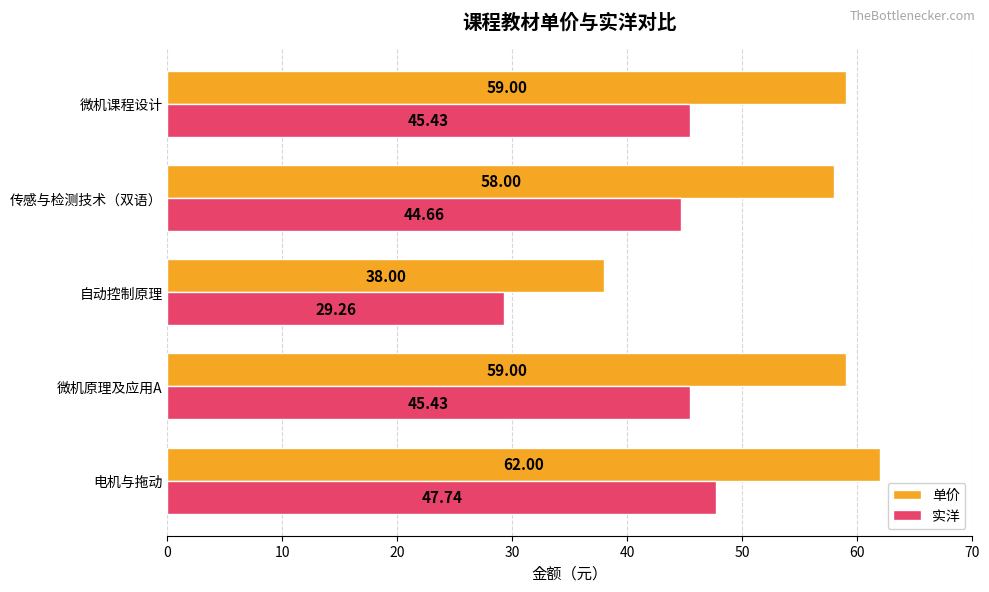

What is the difference between the maximum and minimum values in the 实洋 series?

18.5